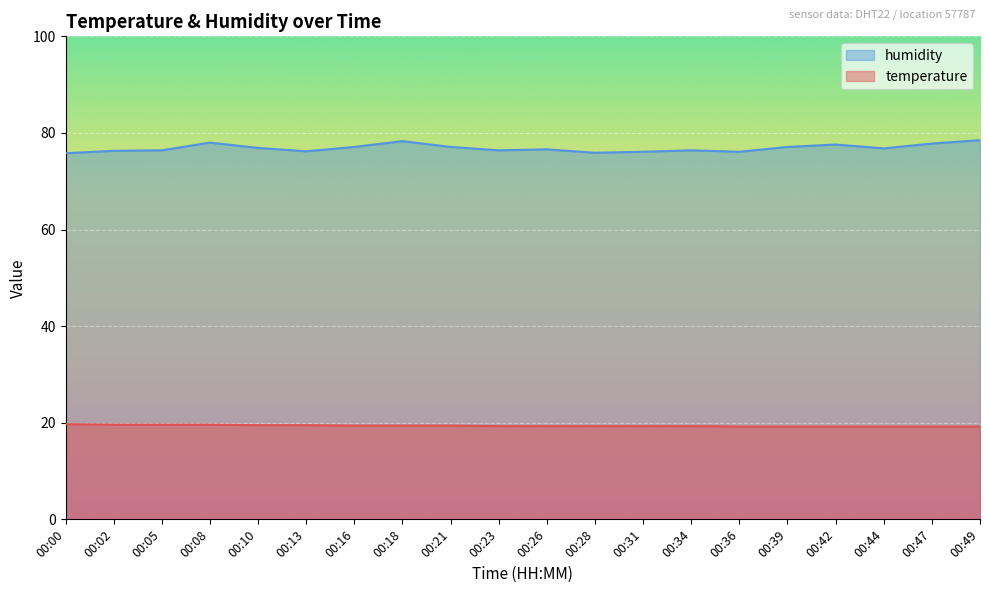

True or false: temperature and humidity cross at least once.

False